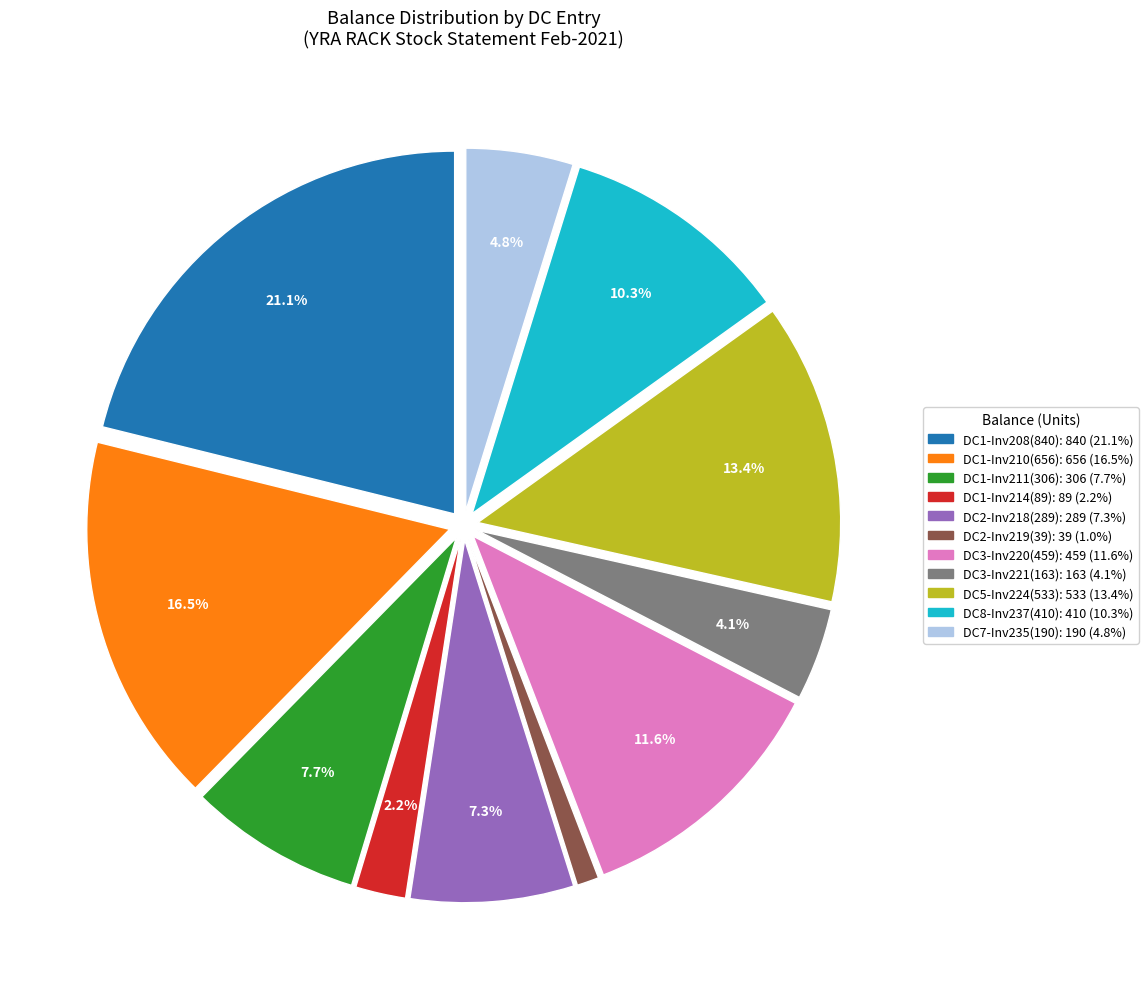

Is there a majority slice in this chart?

No